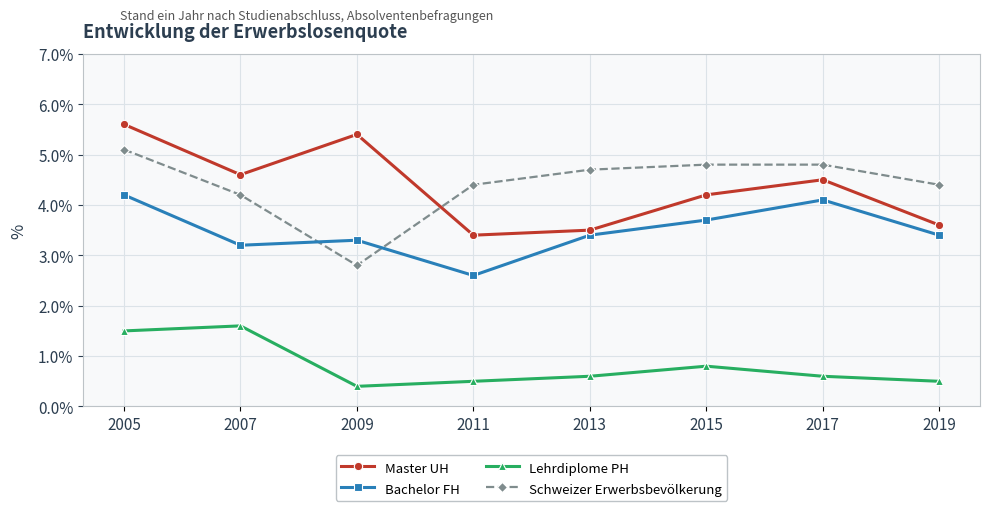

What is the approximate value of Bachelor FH at 2015?

3.7